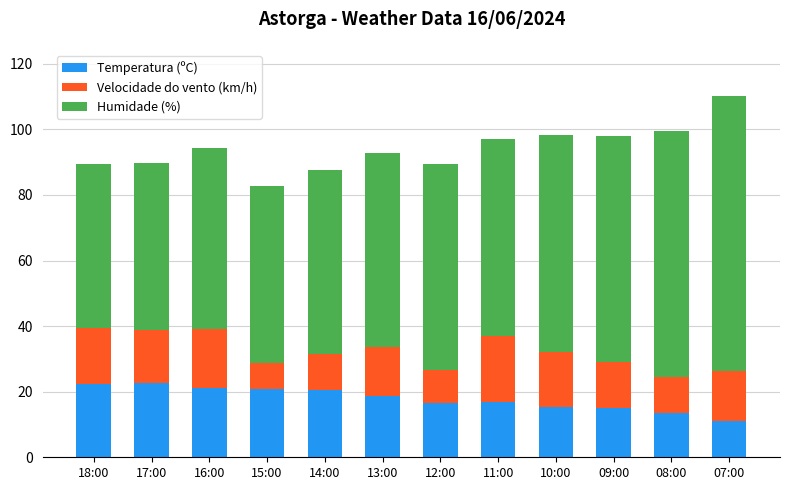

Is it true that Temperatura (ºC) equals 30.9 at 13:00?

False